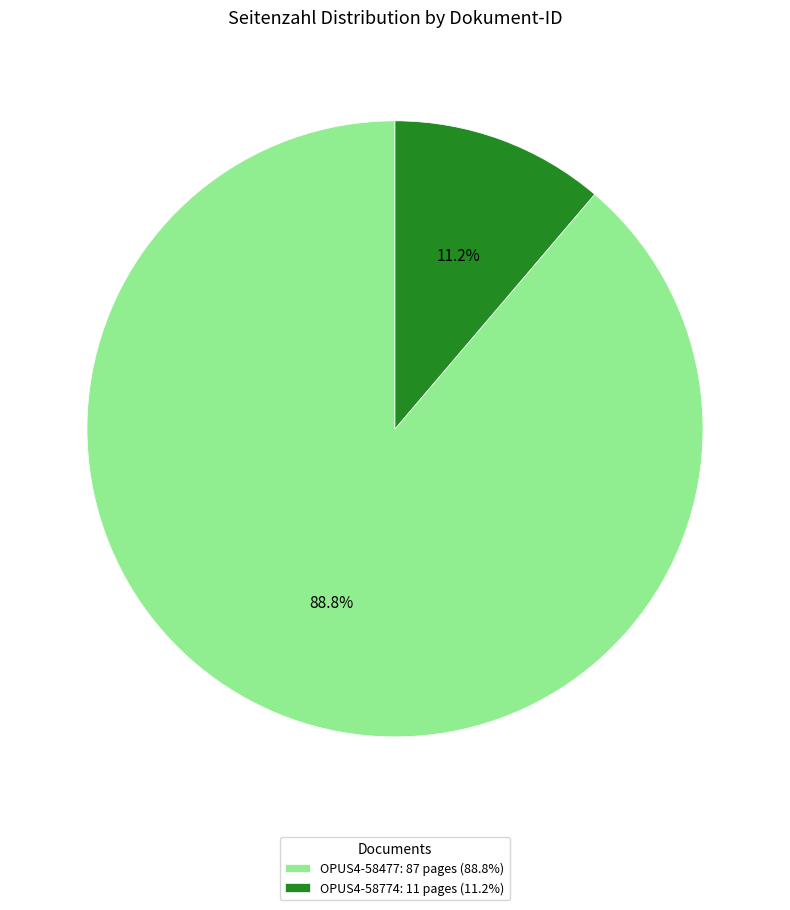

Rank the categories by value from highest to lowest.

OPUS4-58477, OPUS4-58774